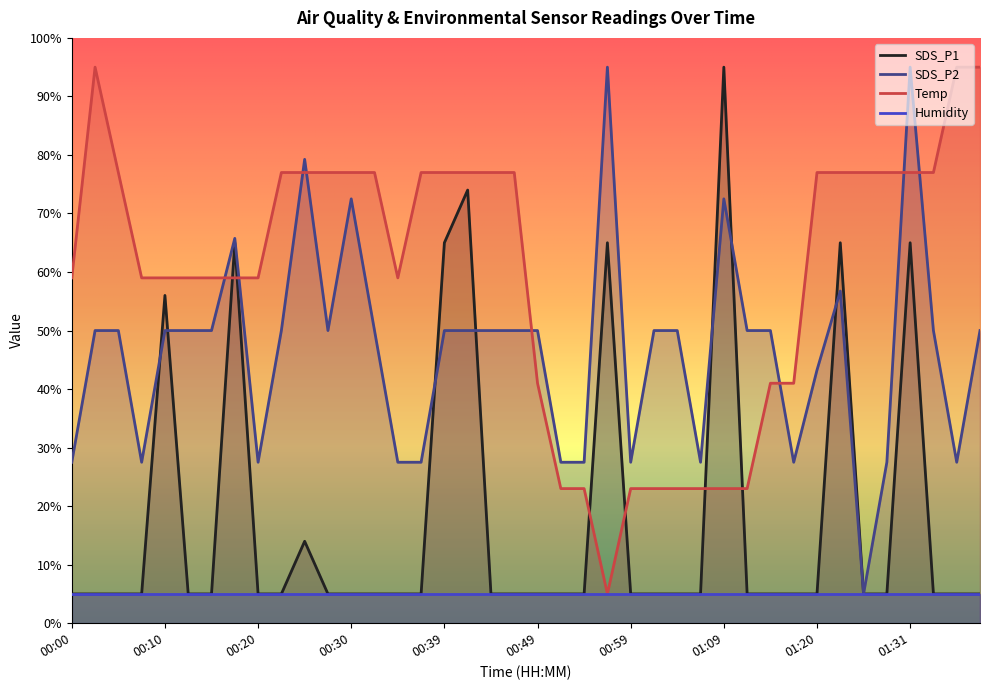

At how many categories does at least one series exceed 9?

40